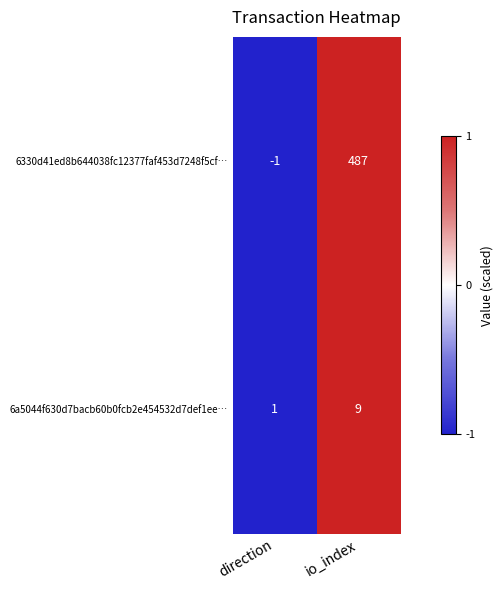

What is the spread (max minus min) of values at io_index?

478